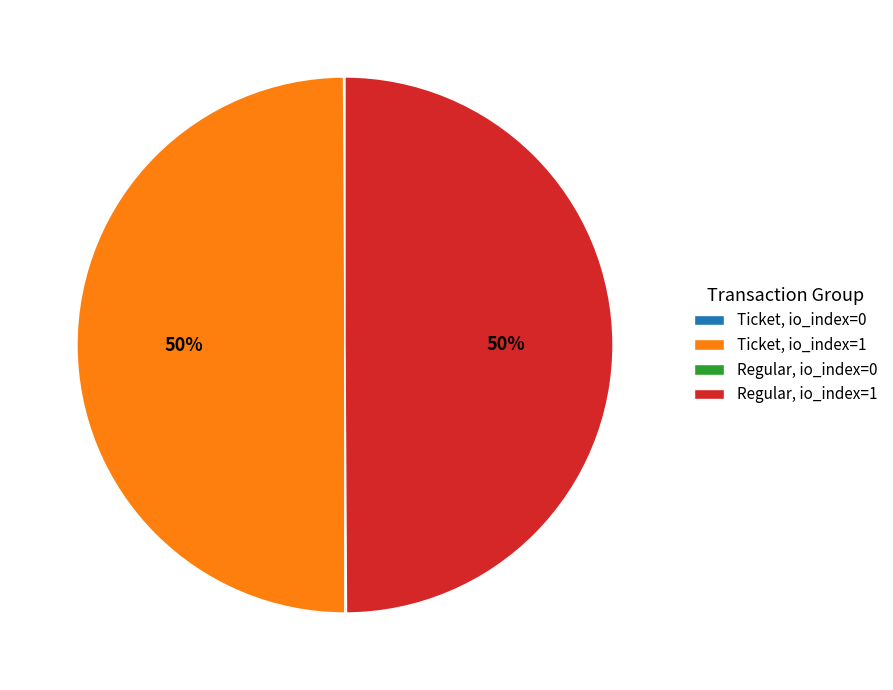

True or false: Regular, io_index=1 accounts for 37% of the total.

False